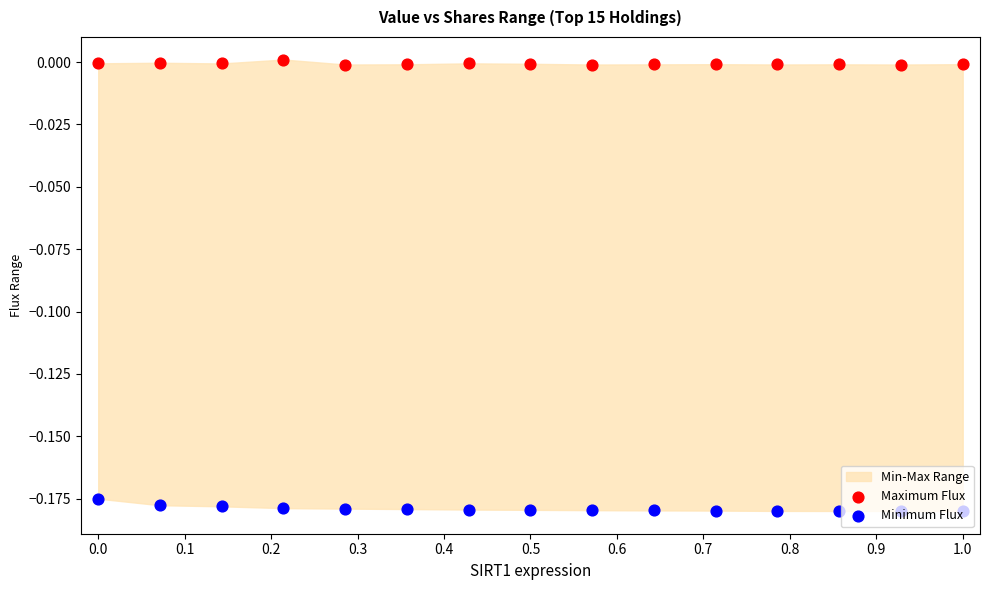

Which series contains the highest Y value?

Maximum Flux